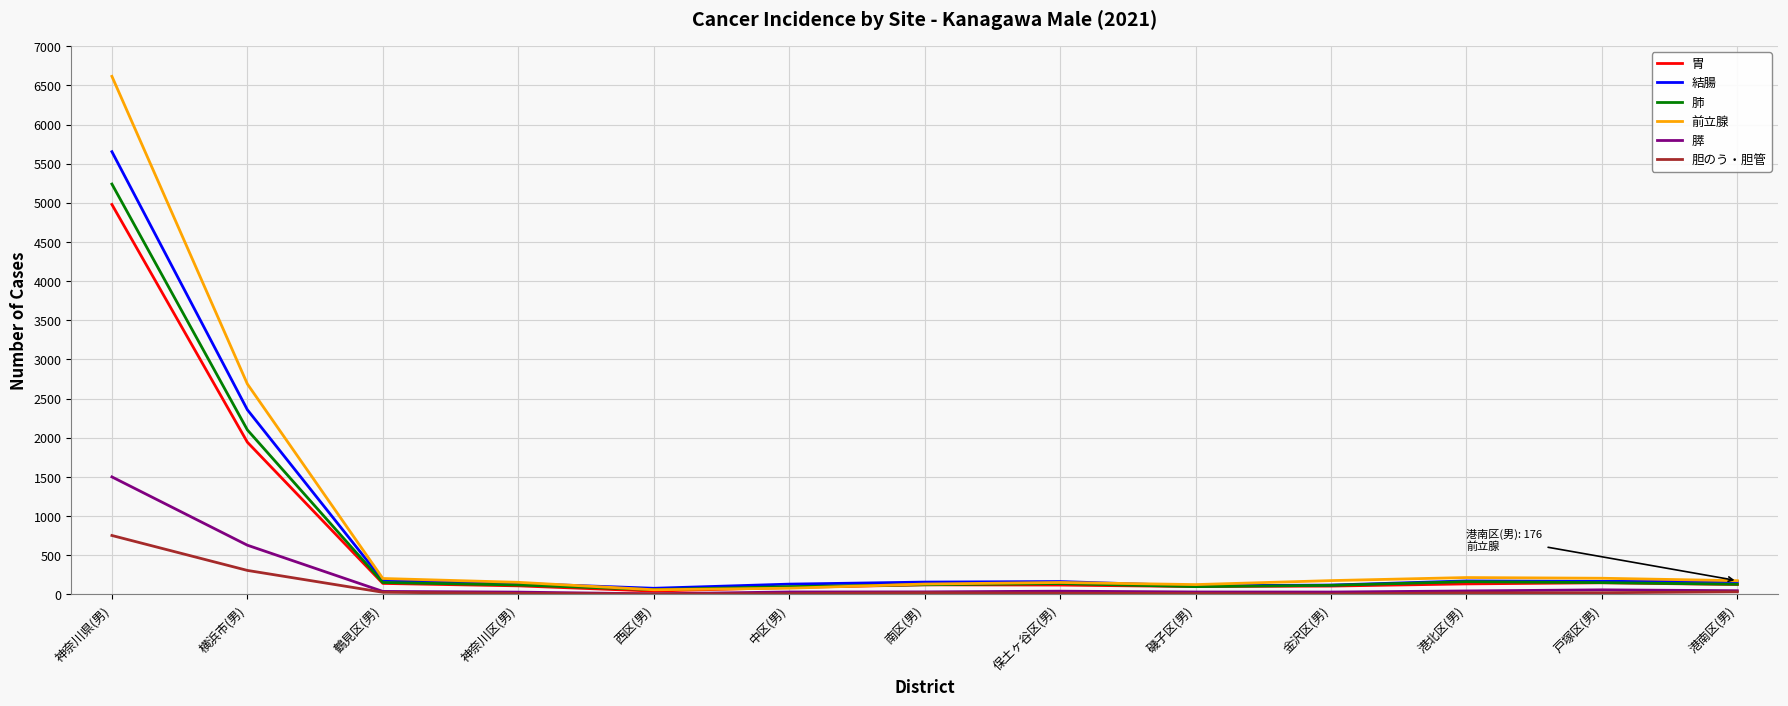

The value of 前立腺 at 金沢区(男) is 177. True or false?

True